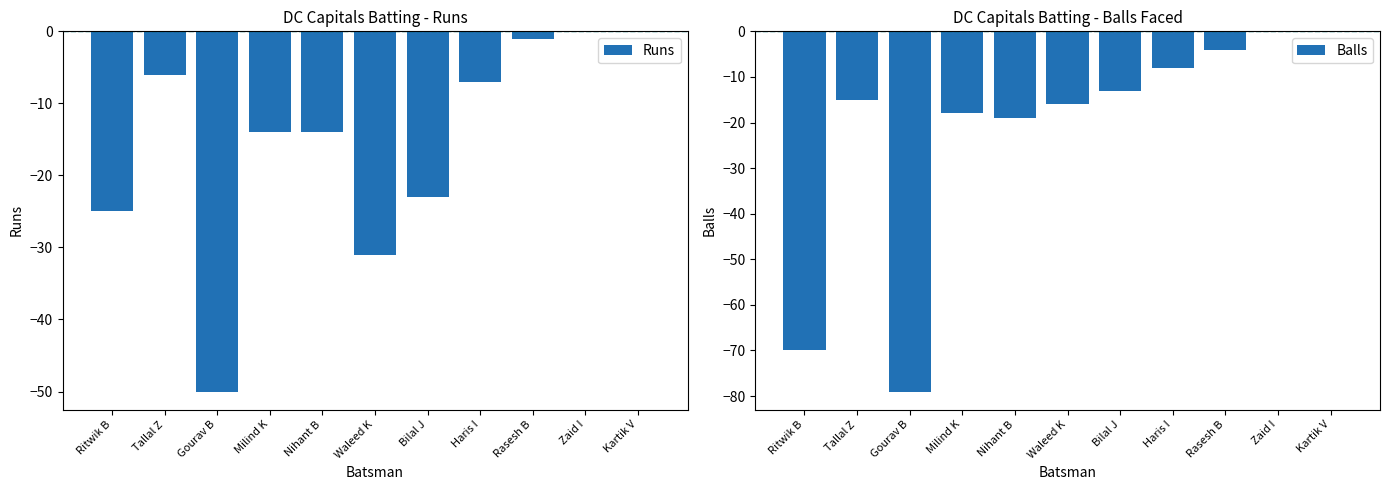

What is the label of the 1st bar from the left?

Ritwik B